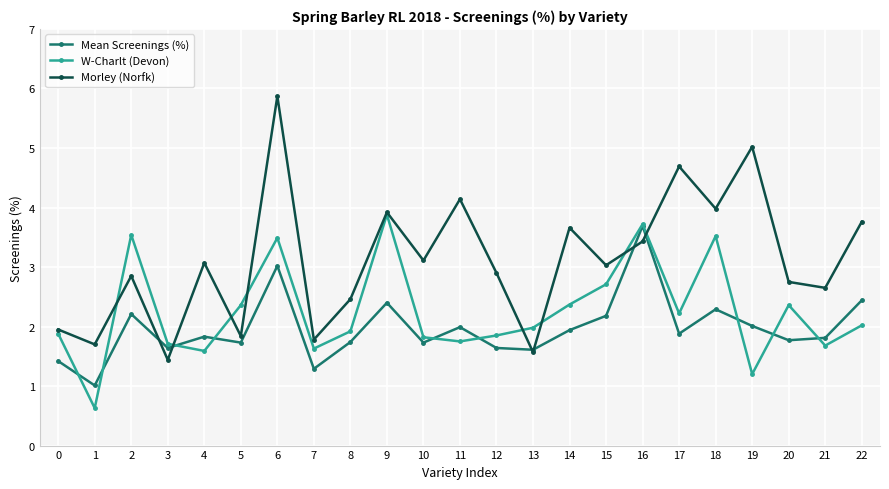

Which label corresponds to the smallest value in the chart?

1